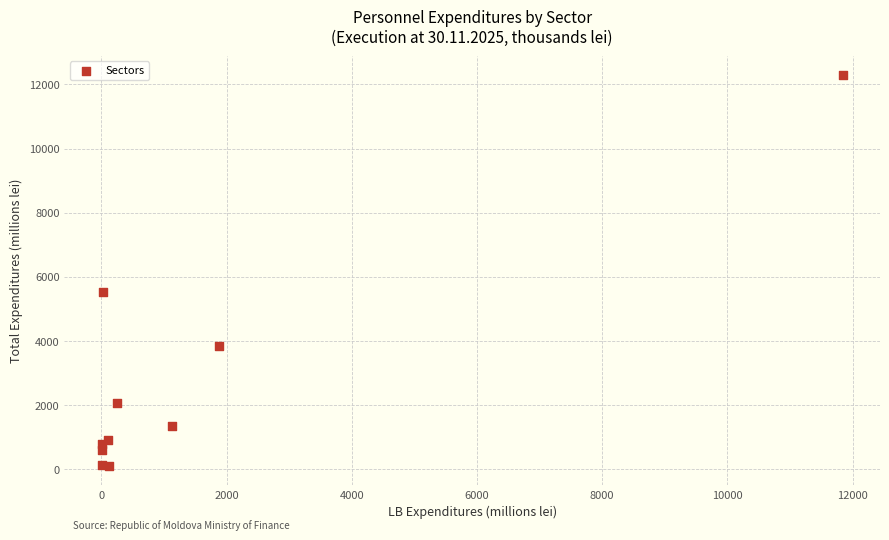

What Y value in the scatter plot is closest to 6199?

5543.1